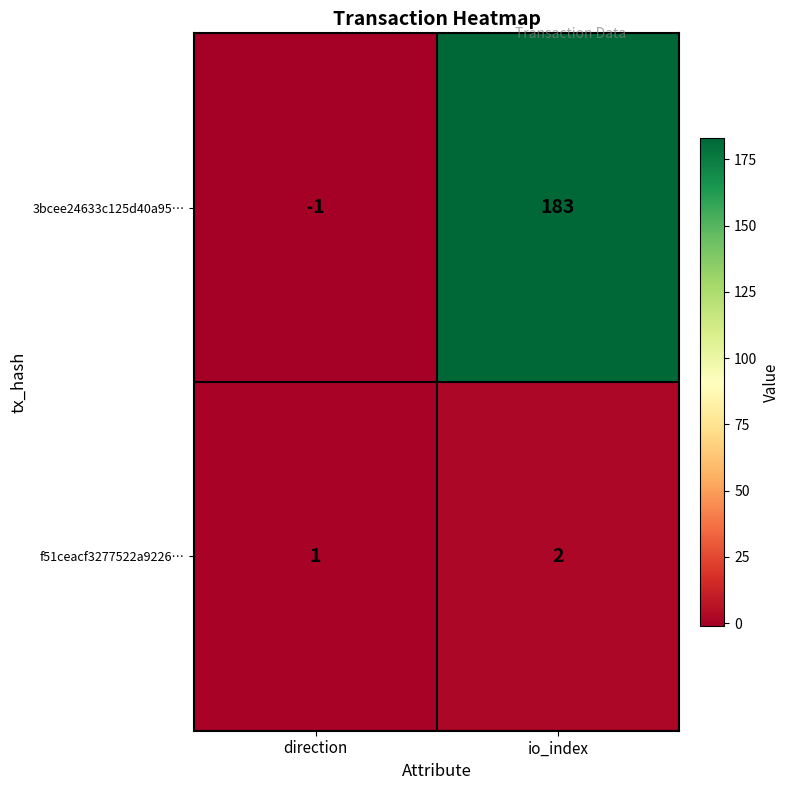

The 3bcee24633c125d40a95… series shows -1 at direction. True or false?

True